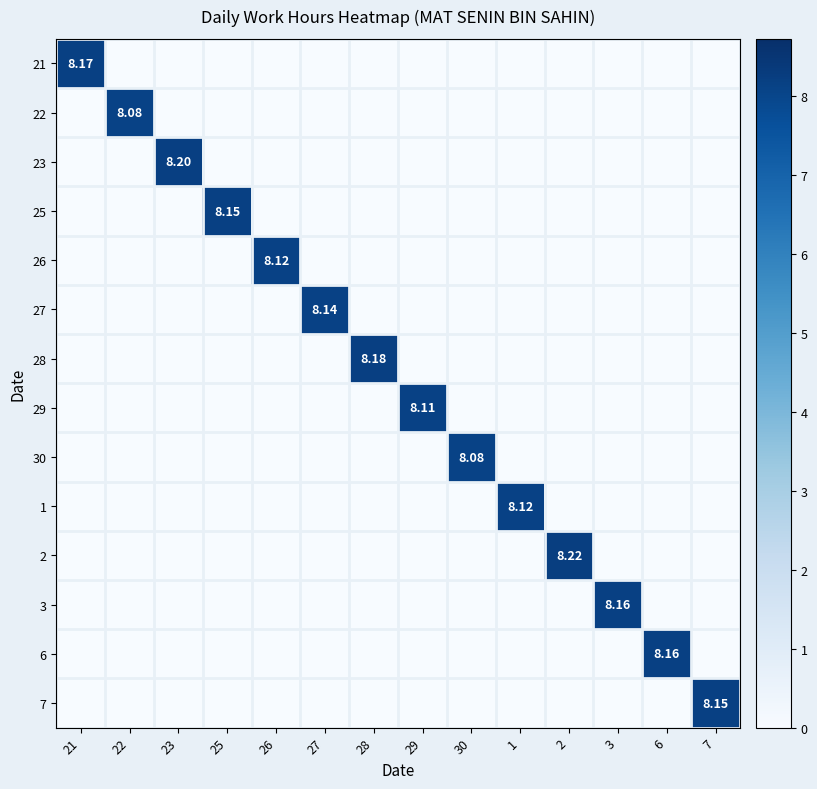

At which label is 3 closest to 4?

21